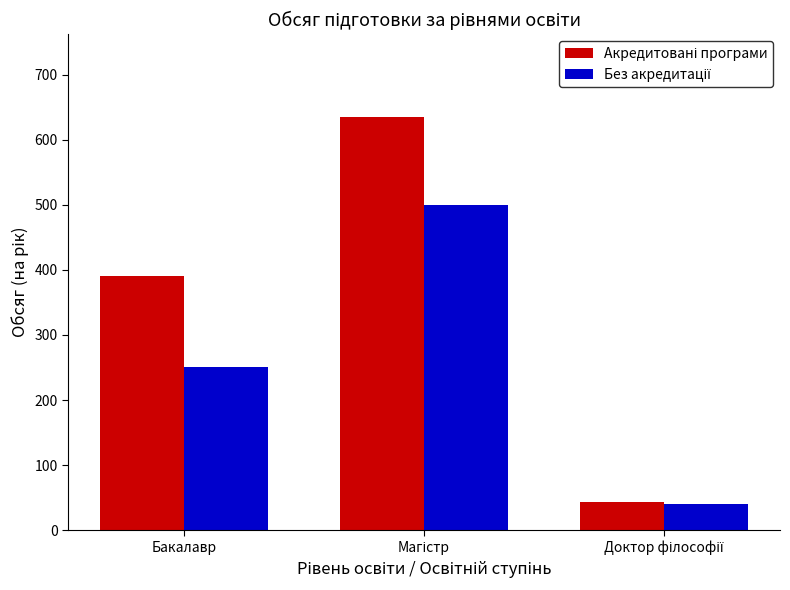

What is the smallest value displayed?

40